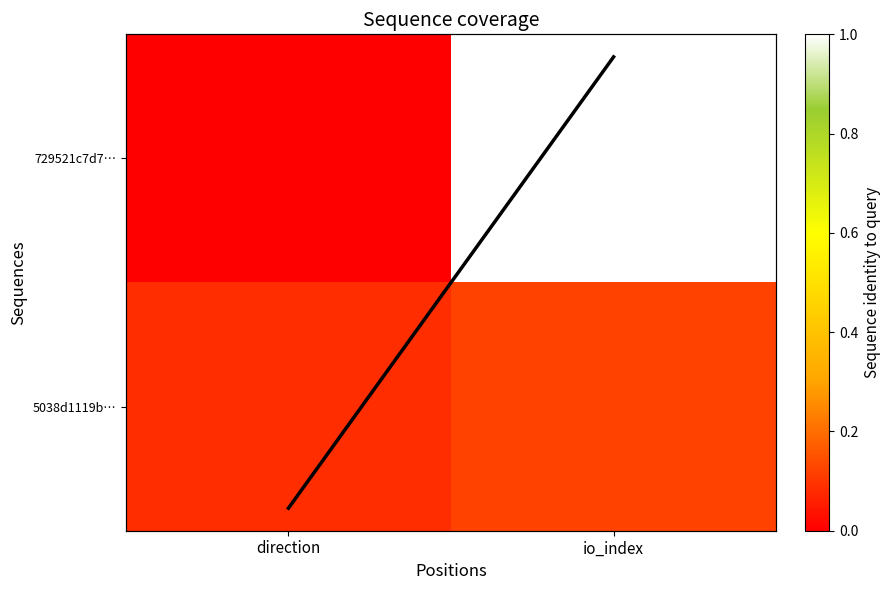

What is the difference between the 729521c7d7… values at io_index and direction?

1.0